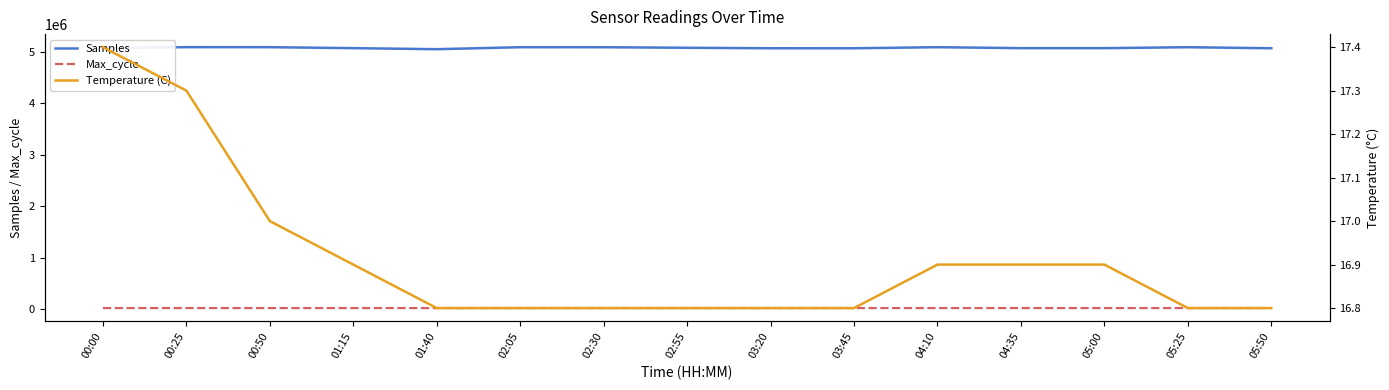

Is this an area chart (filled region under the line)?

No